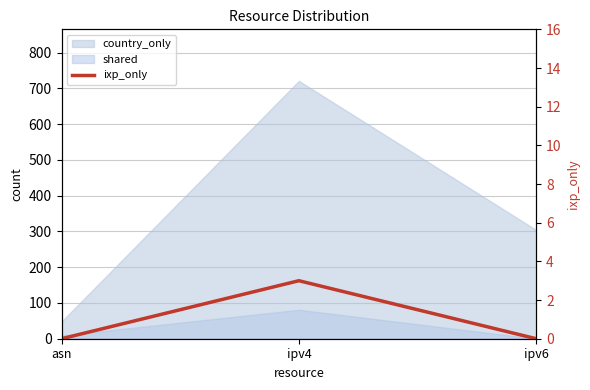

Reading right to left, extract all data points from this chart.

ipv6=0	ipv4=3	asn=0